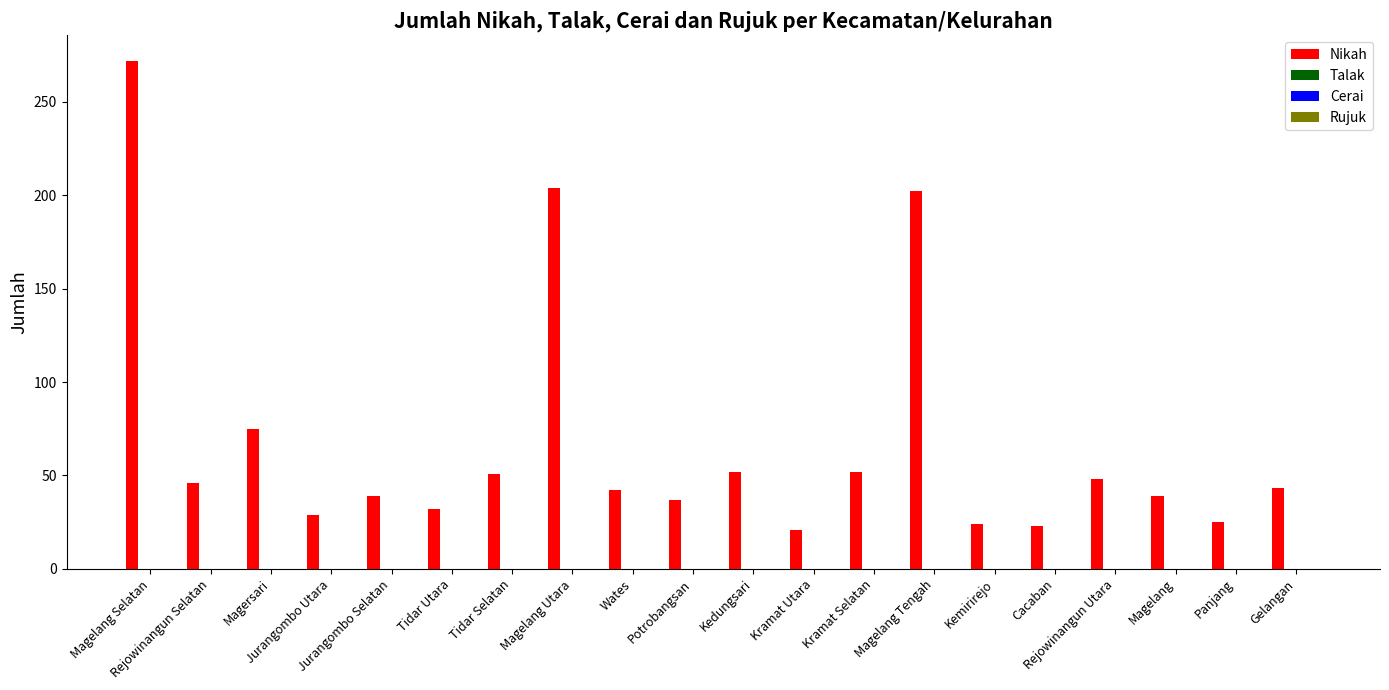

What is the sum of all values?

1356